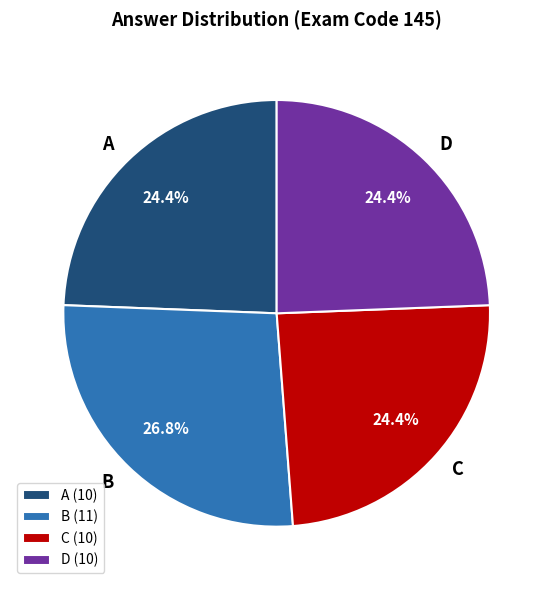

To the nearest percent, what is the difference between the largest and smallest slice percentages?

2%